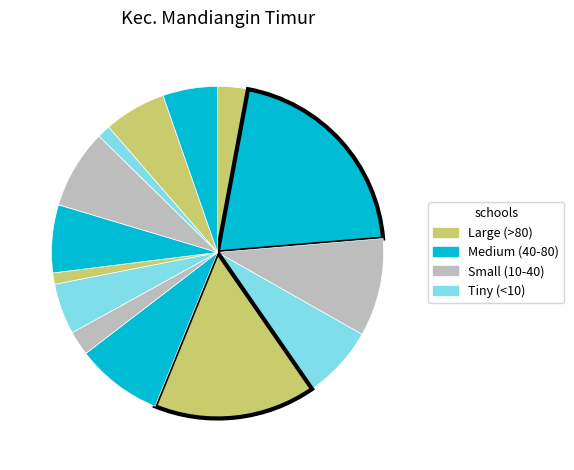

How many slices are in this pie chart?

14